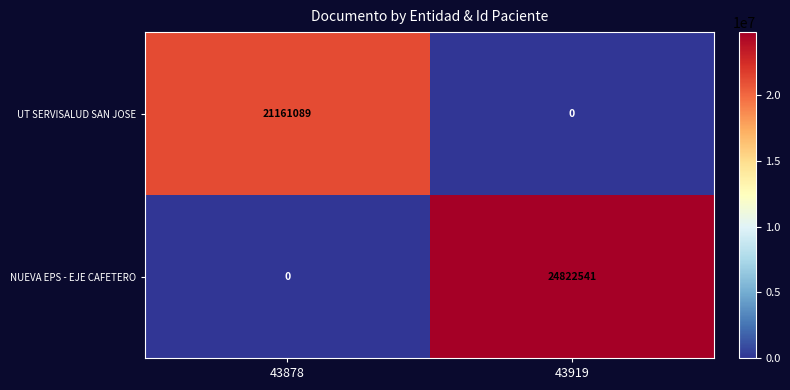

How many categories are shown in the chart?

2